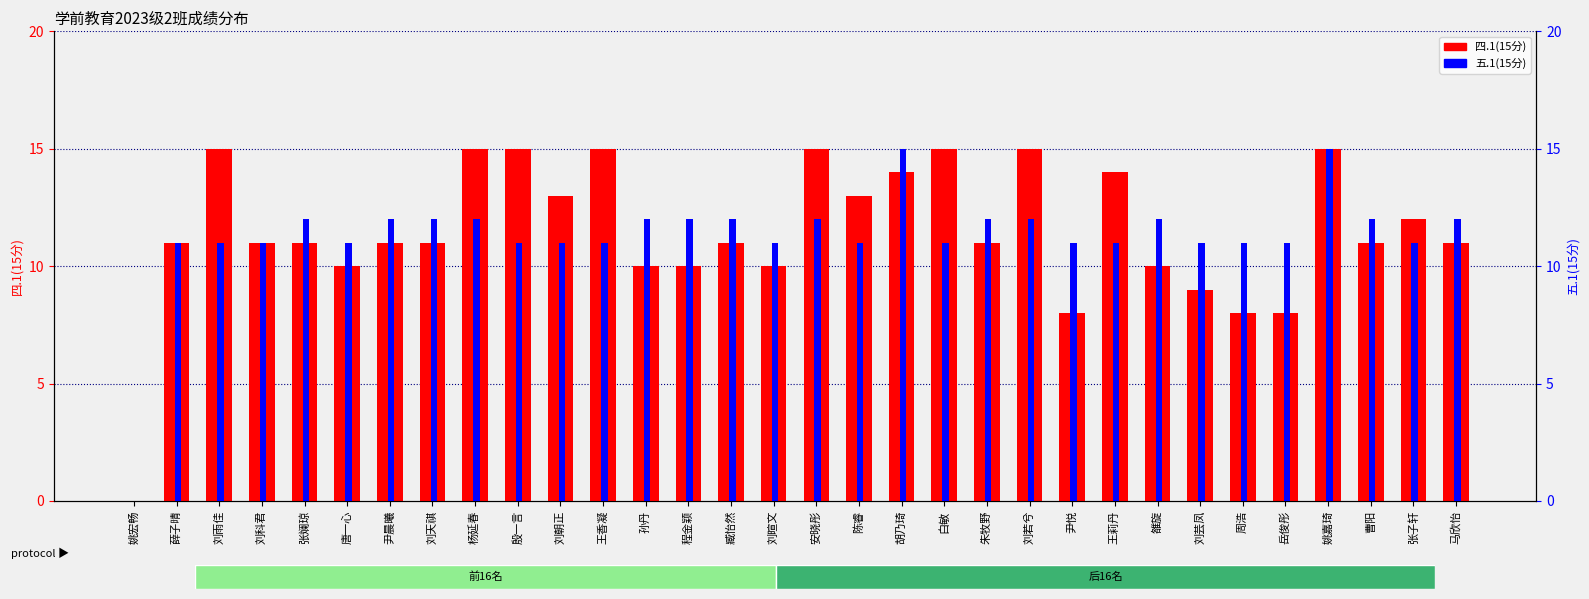

List the series in order of their overall mean, lowest first.

五.1(15分), 四.1(15分)